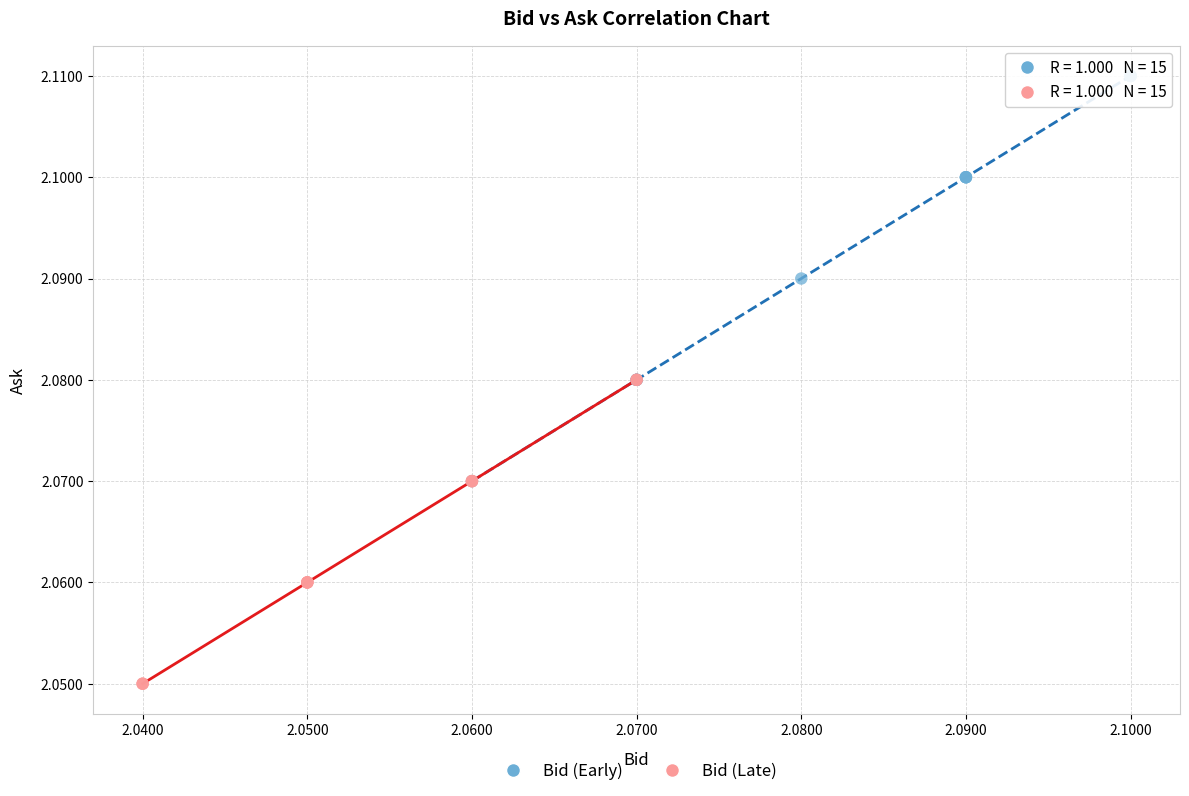

Which series reaches the minimum Y coordinate?

Bid (Late)